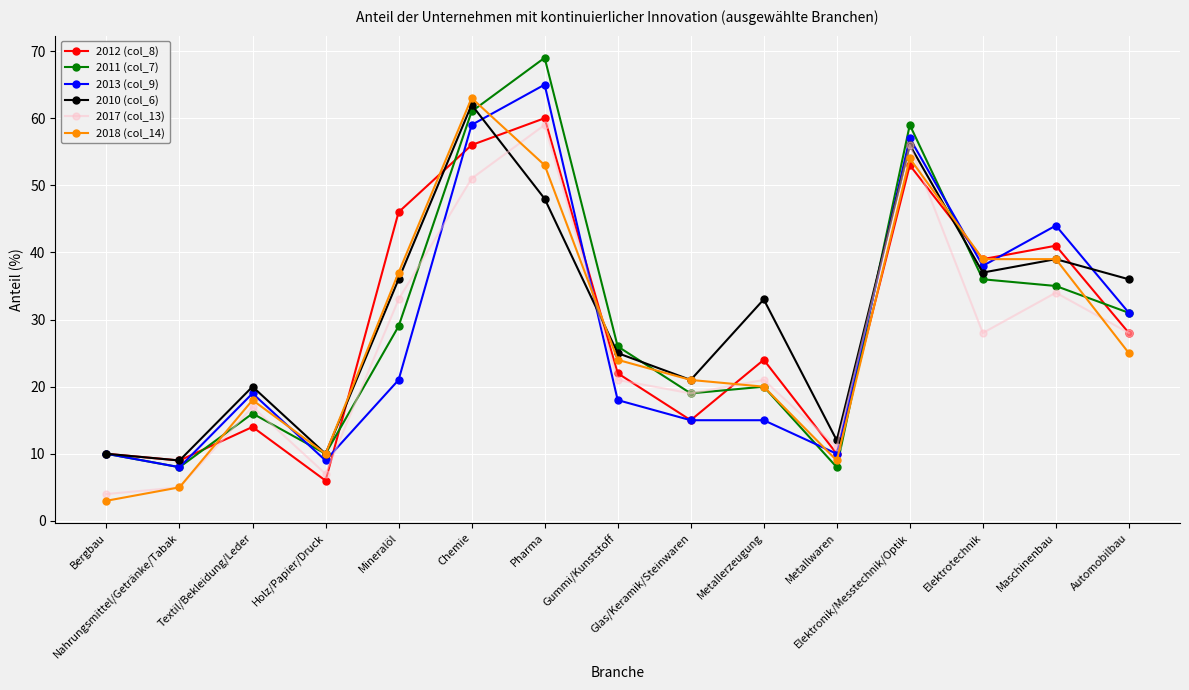

True or false: 2017 (col_13) and 2010 (col_6) cross at least once.

True